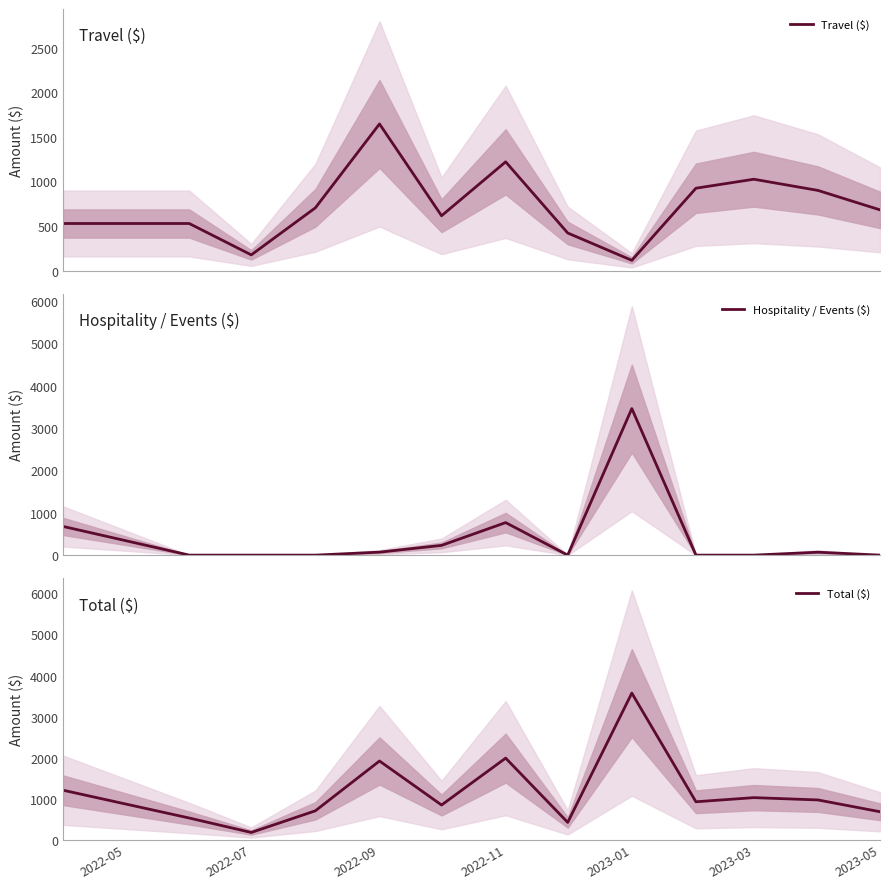

What is the highest value of the Hospitality / Events ($) series?

3456.7